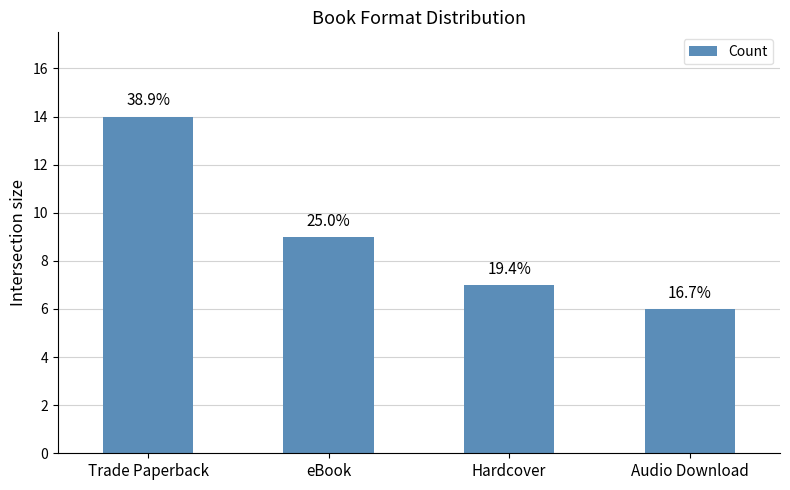

What is the change in value from eBook to Hardcover?

-2